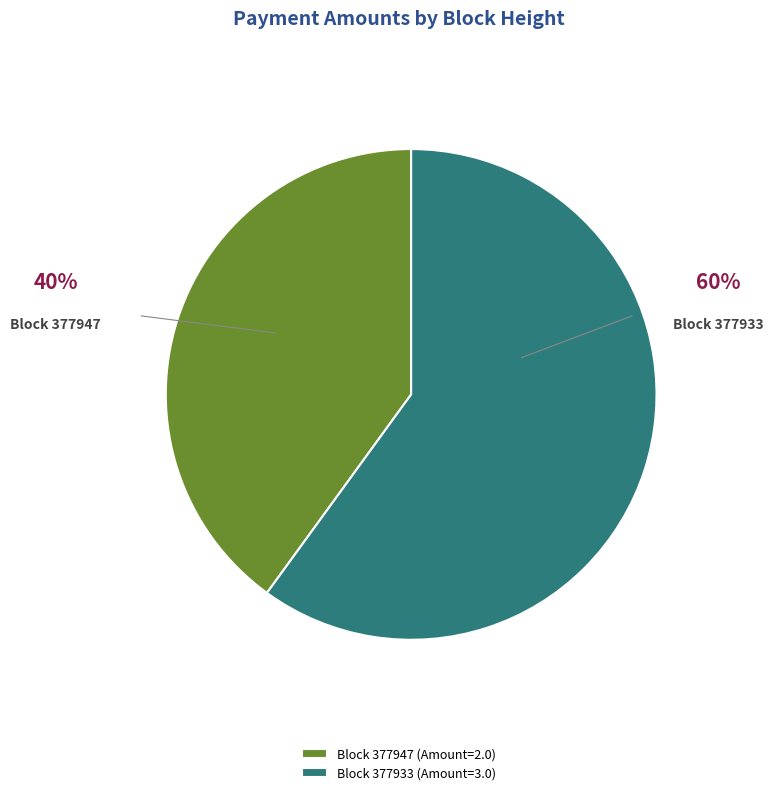

Is there a majority slice in this chart?

Yes